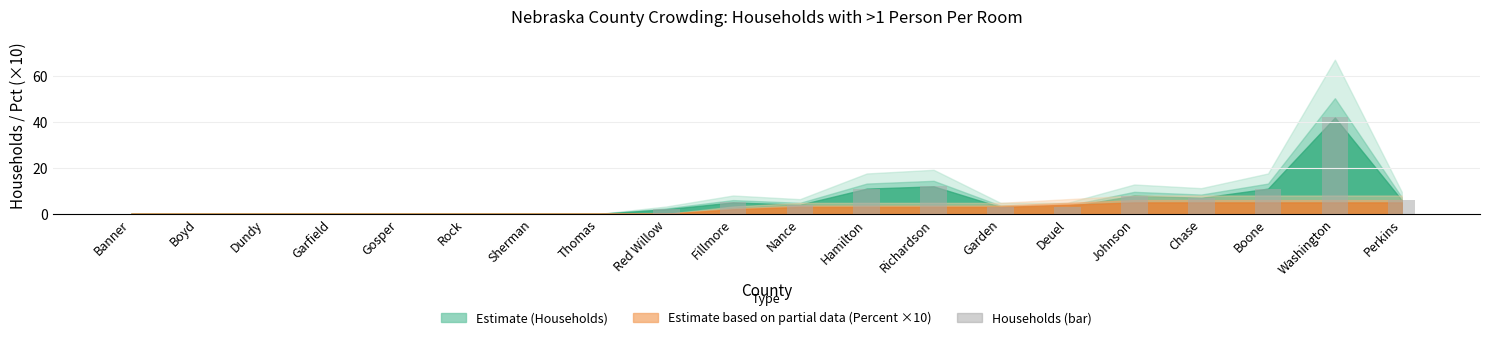

Where does the data first go above 3?

Fillmore